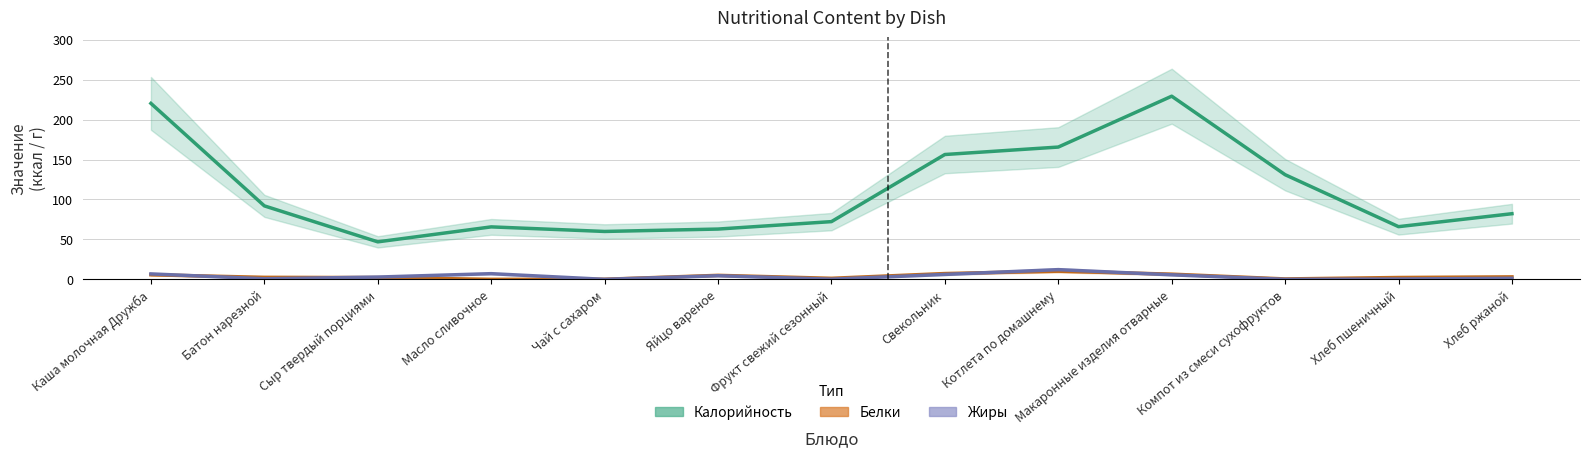

What are all the series names shown in the legend?

Калорийность, Белки, Жиры